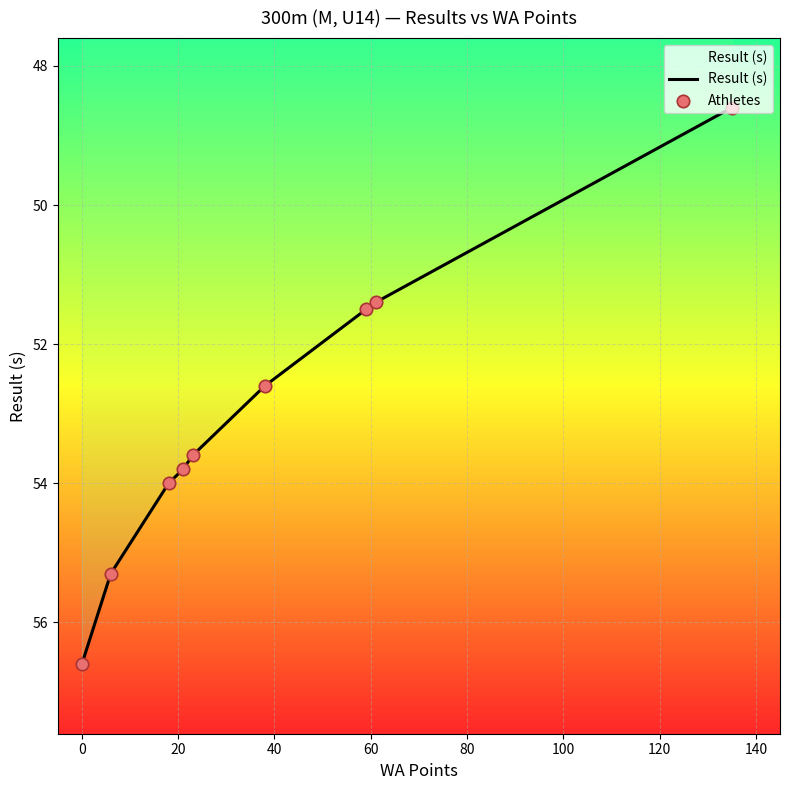

What is the change in value from 61 to 59?

+0.1